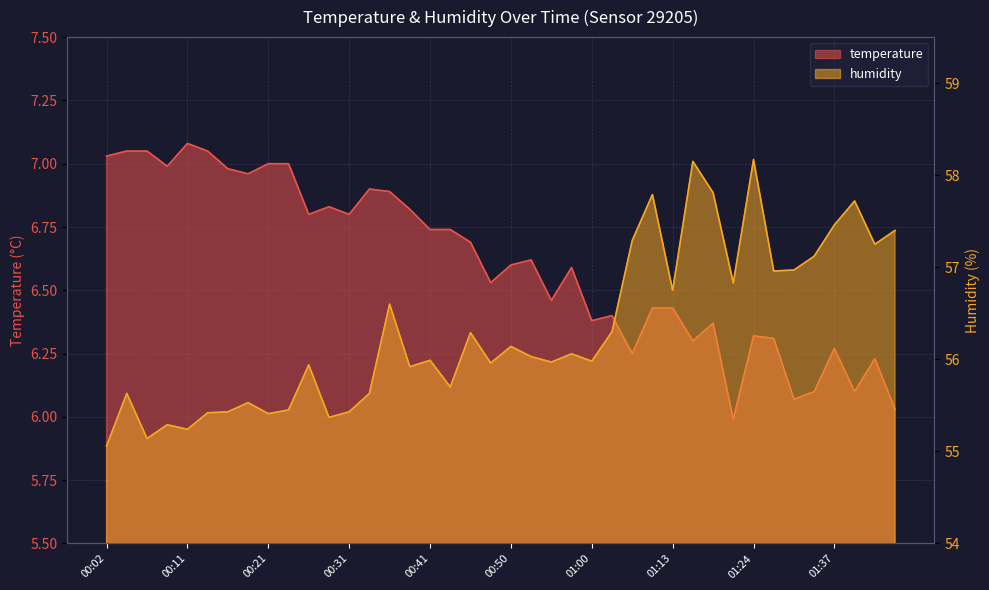

What is the total value across all series at 00:28?

62.2